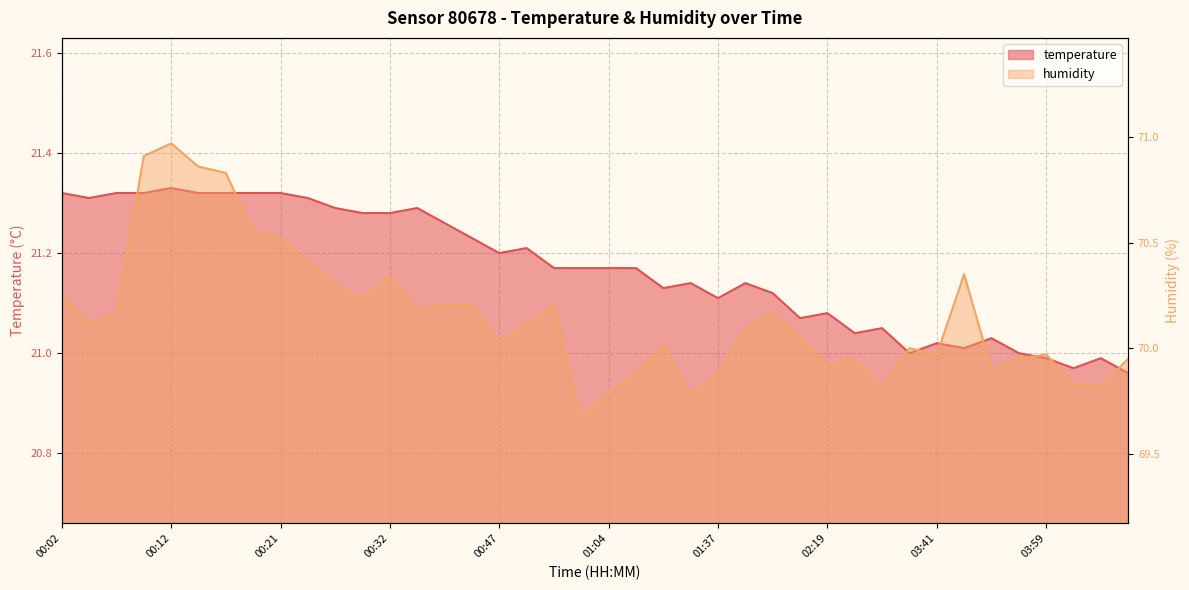

Is it true that temperature equals 13.0 at 01:46?

False